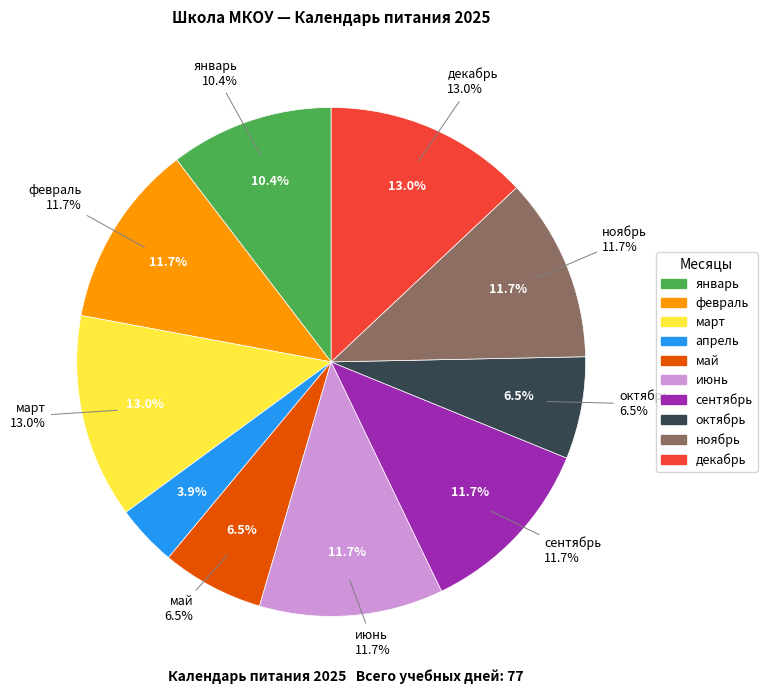

What is the change in value from март to ноябрь?

-1